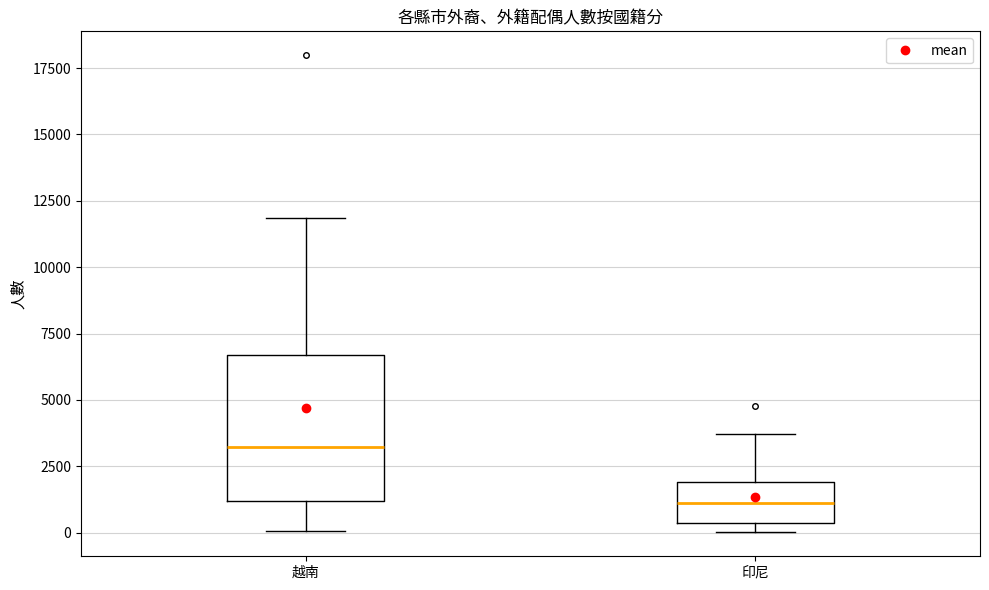

Where does the upper whisker of the box for 越南 end on the y-axis? The values are not printed on the chart, so give them approximately, as read against the axis.

12000